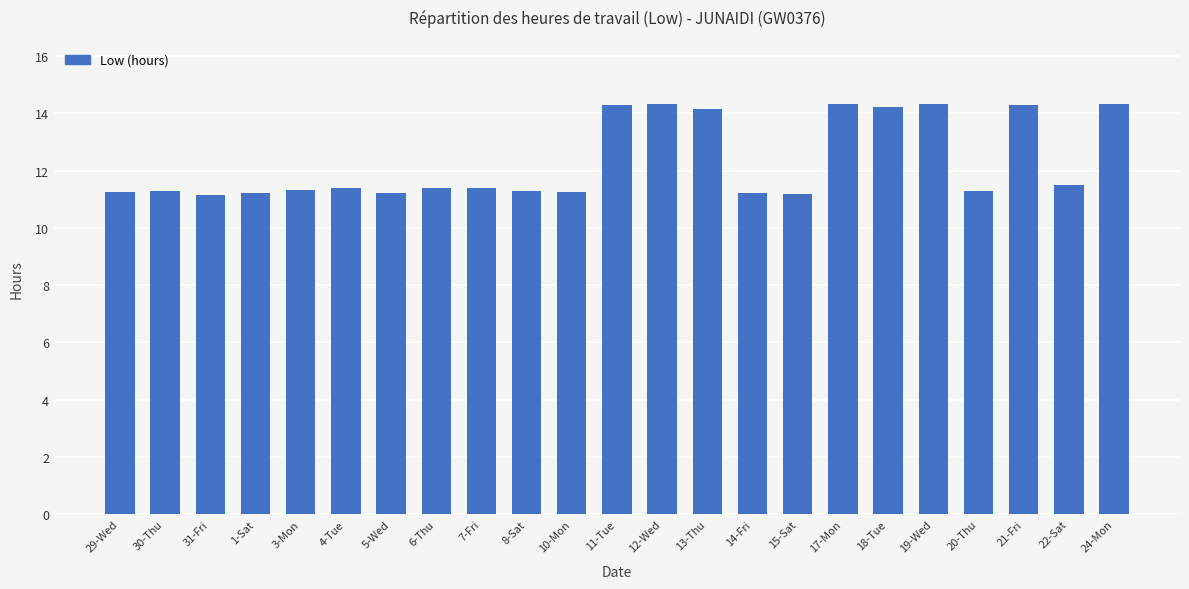

What is the change in value from 29-Wed to 13-Thu?

+2.9